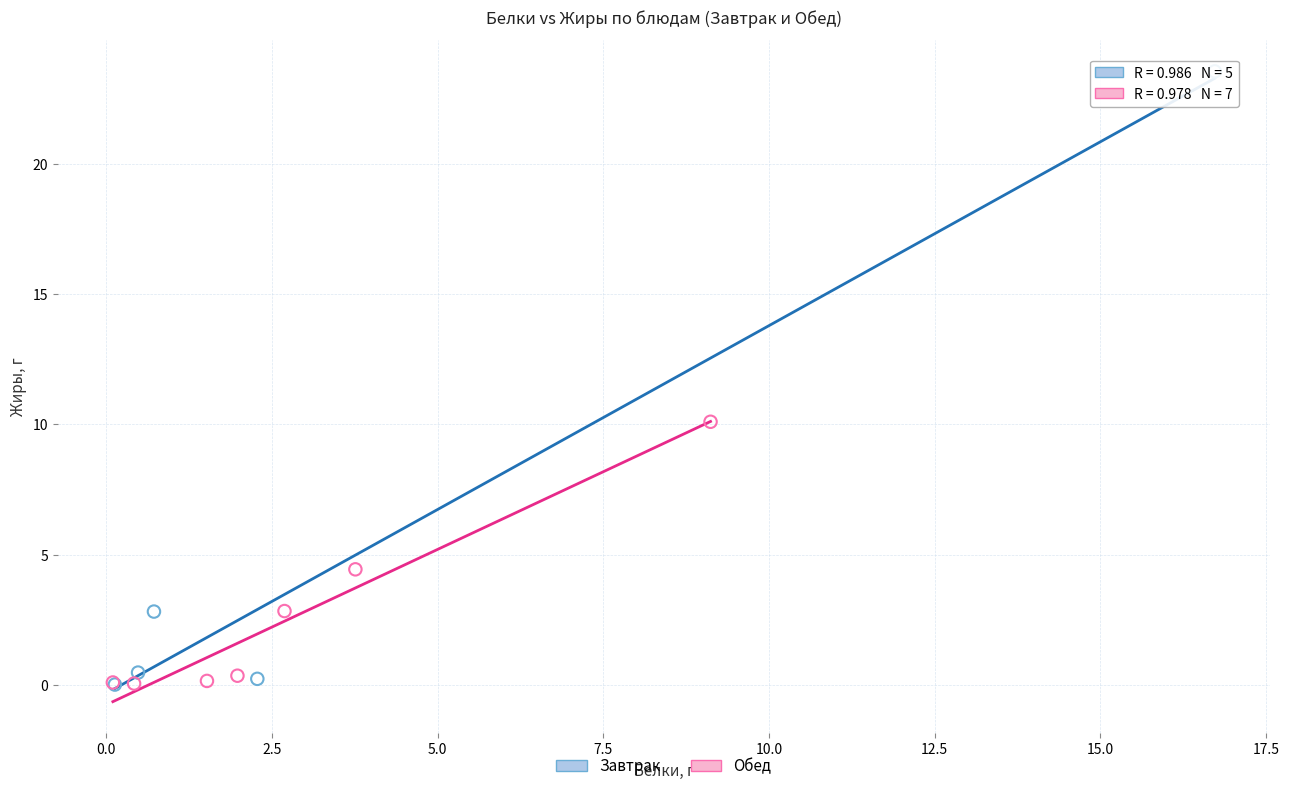

Which series has the largest Y range (max minus min)?

Завтрак